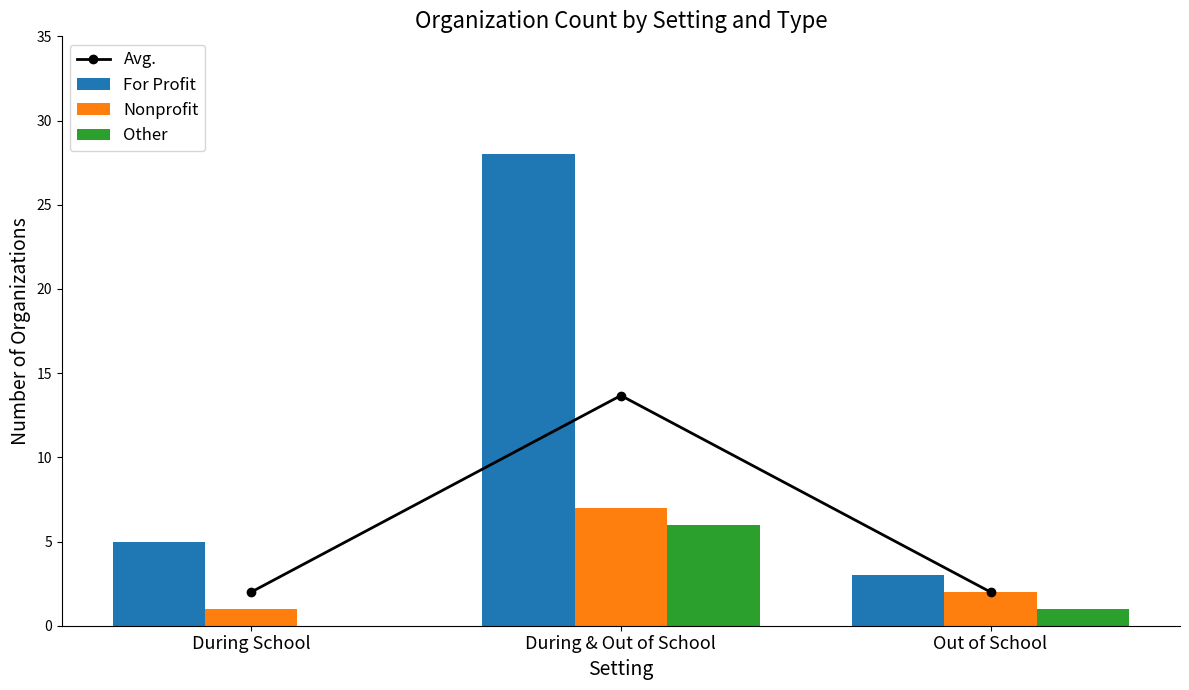

What position from the left is During School?

1